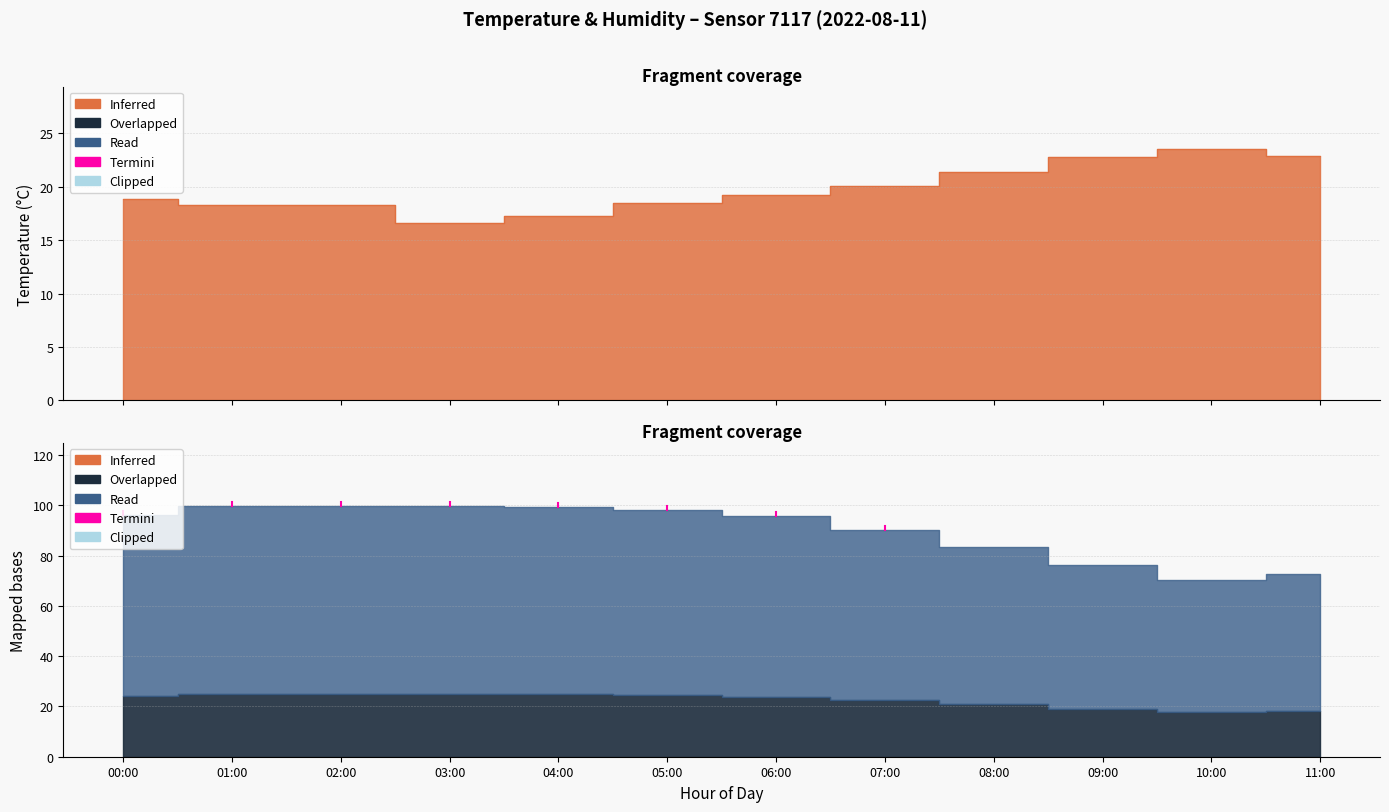

What is the maximum value shown in the chart?

23.5